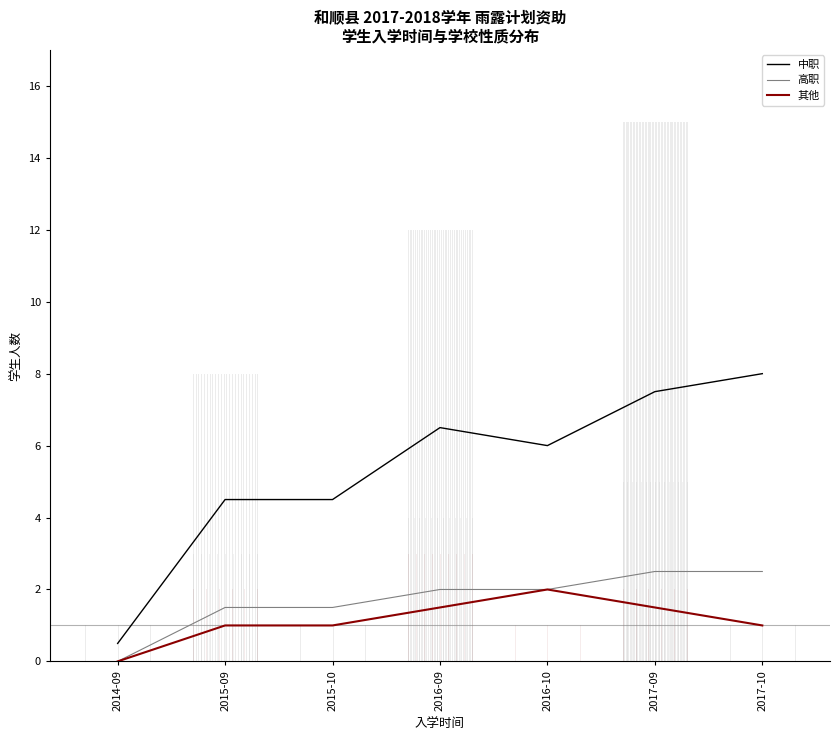

Does the chart display data point markers on the line(s)?

No